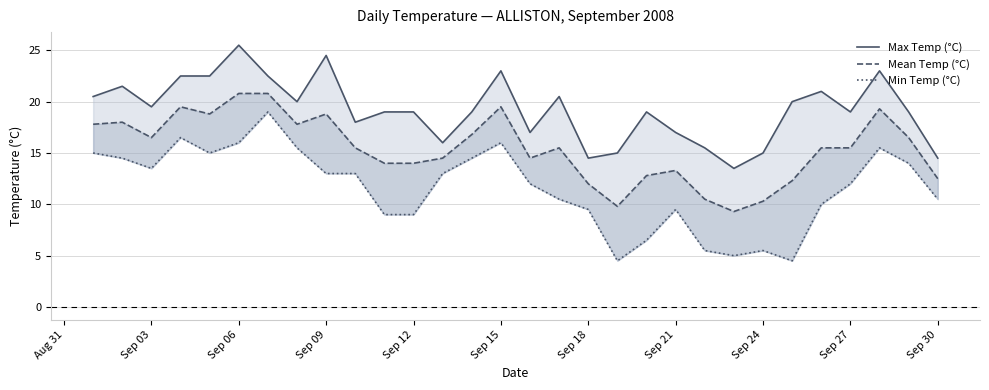

What is the difference between the second highest and second lowest values in the Min Temp (°C) series?

12.0